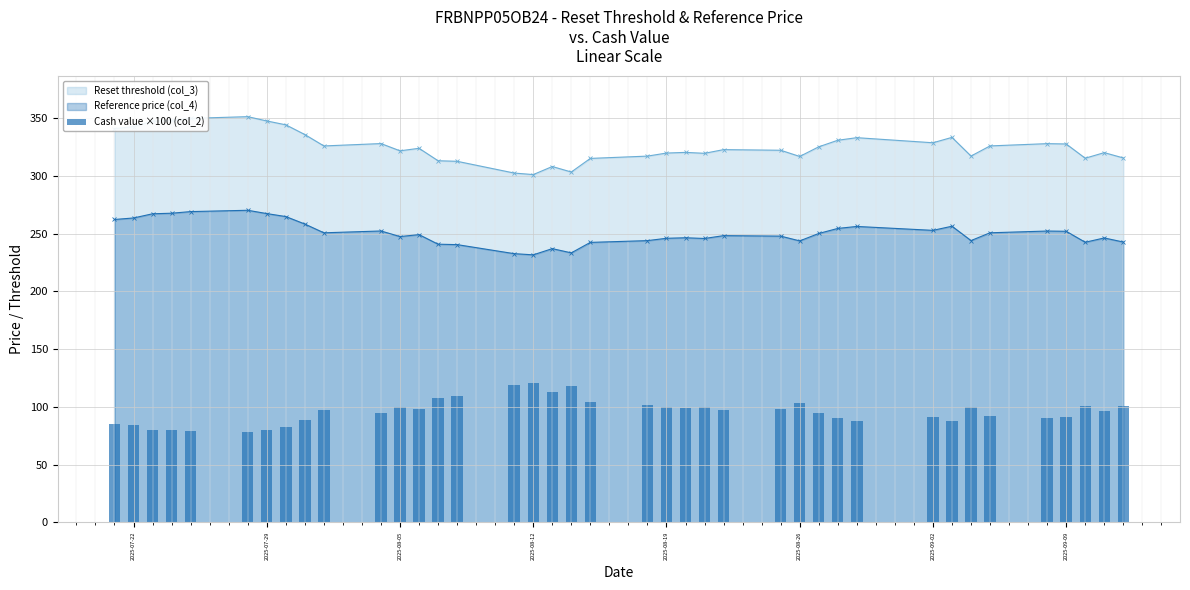

The Reset threshold (col_3) series shows 511.6 at 2025-07-22. True or false?

False